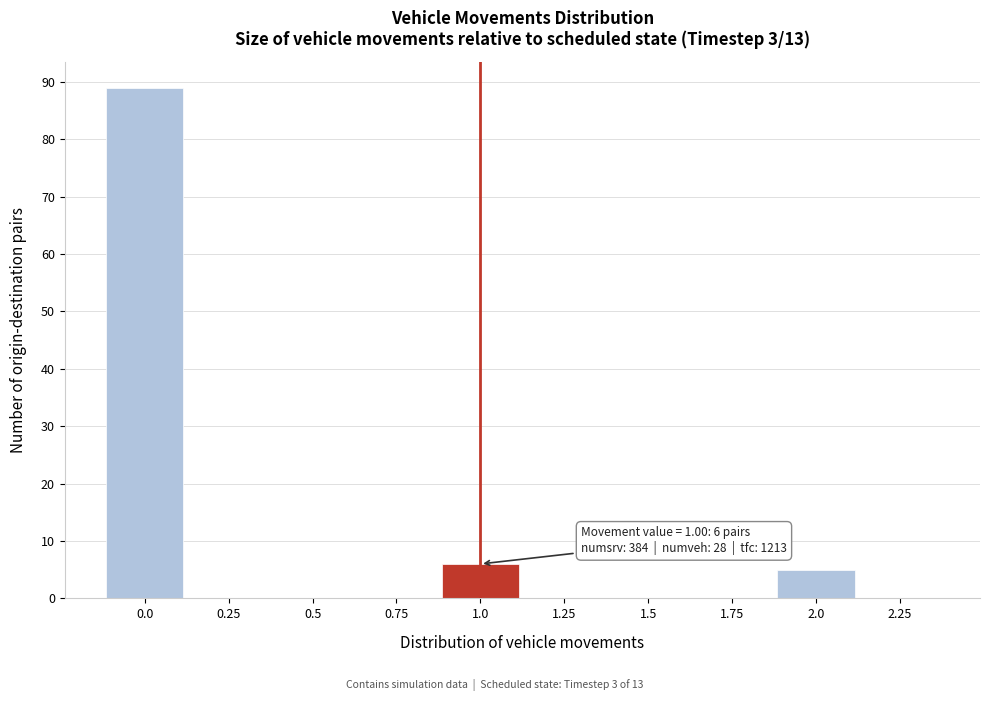

Over which range of the x-axis is the bar tallest?

-0.125 to 0.125